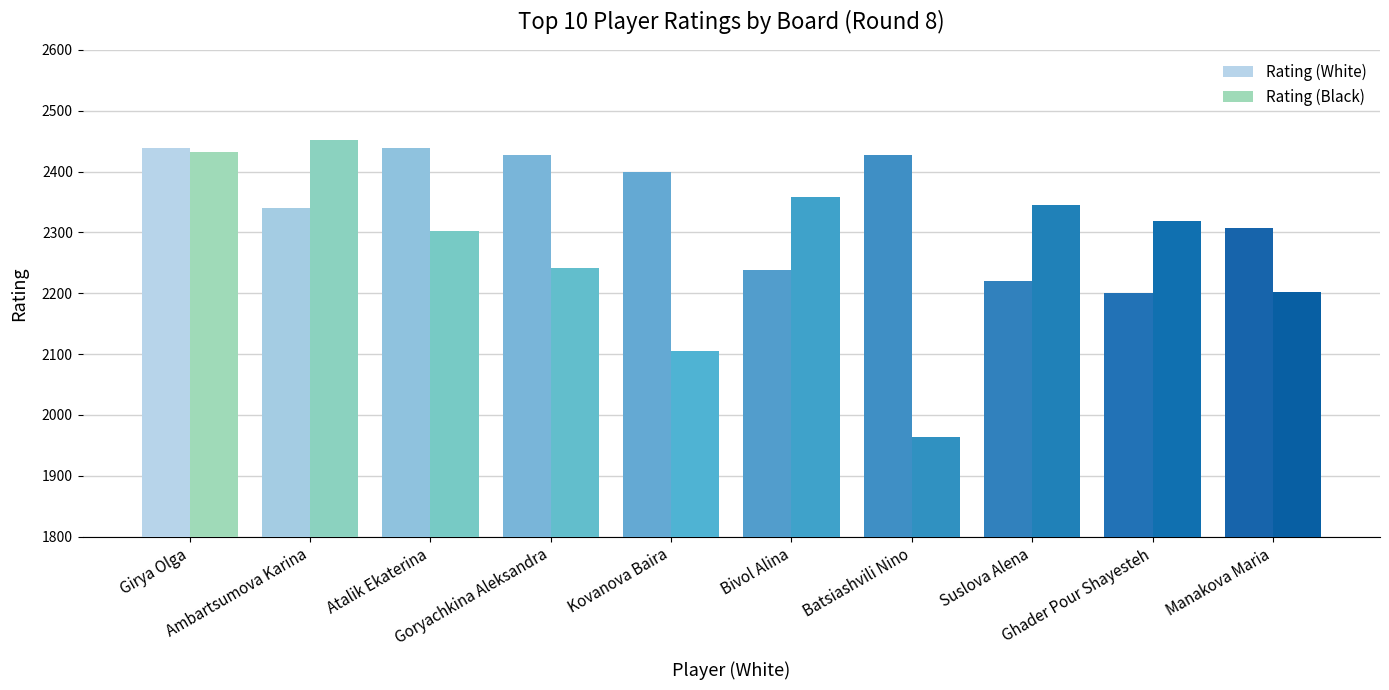

What are all the series names shown in the legend?

Rating (White), Rating (Black)